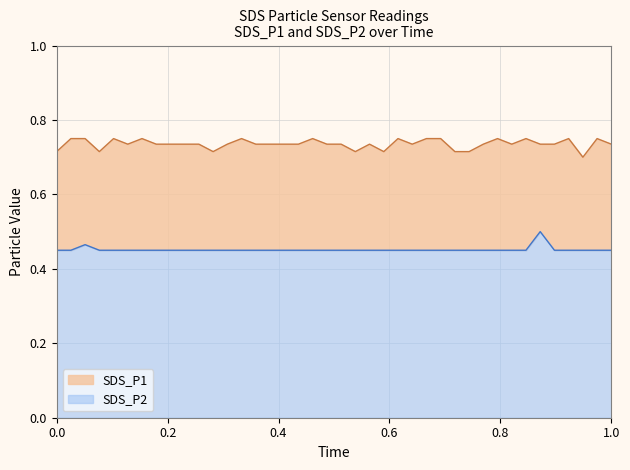

Which series has the largest total across all categories?

SDS_P1